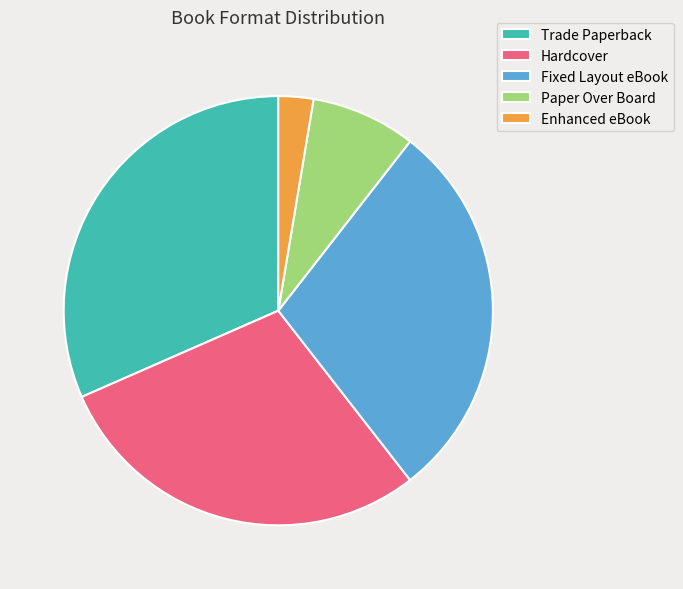

How many slices are in this pie chart?

5